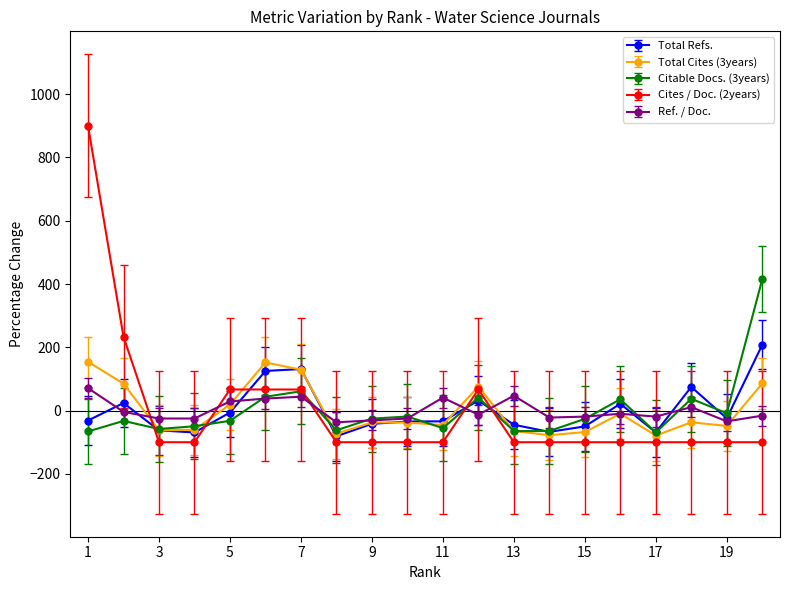

How many categories are shown in the chart?

20